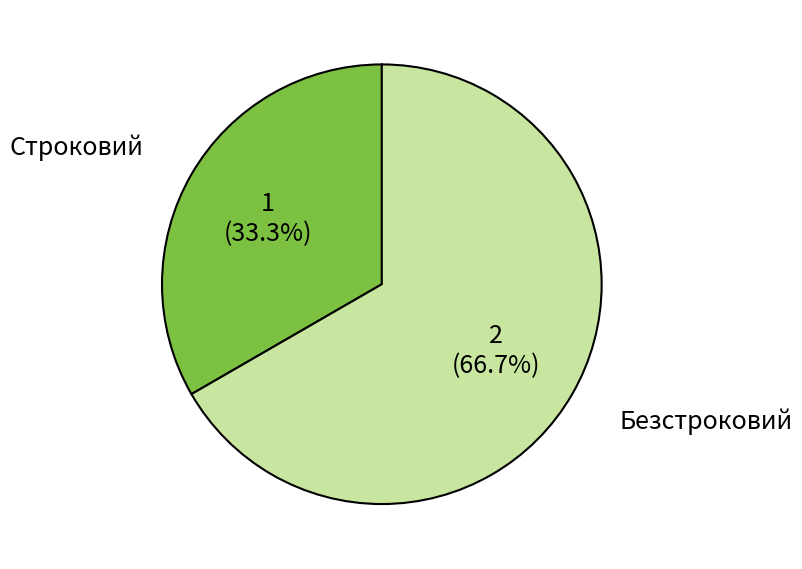

Between Строковий and Безстроковий, which is larger?

Безстроковий